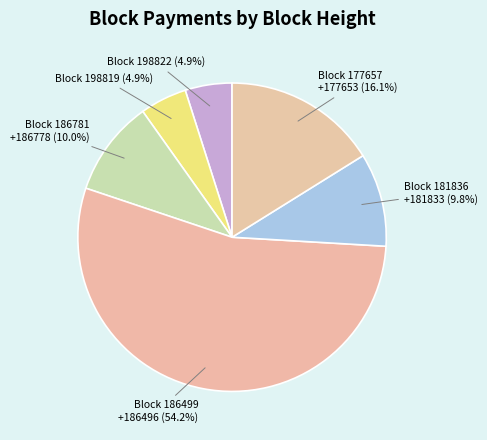

Count the number of slices in the pie.

6